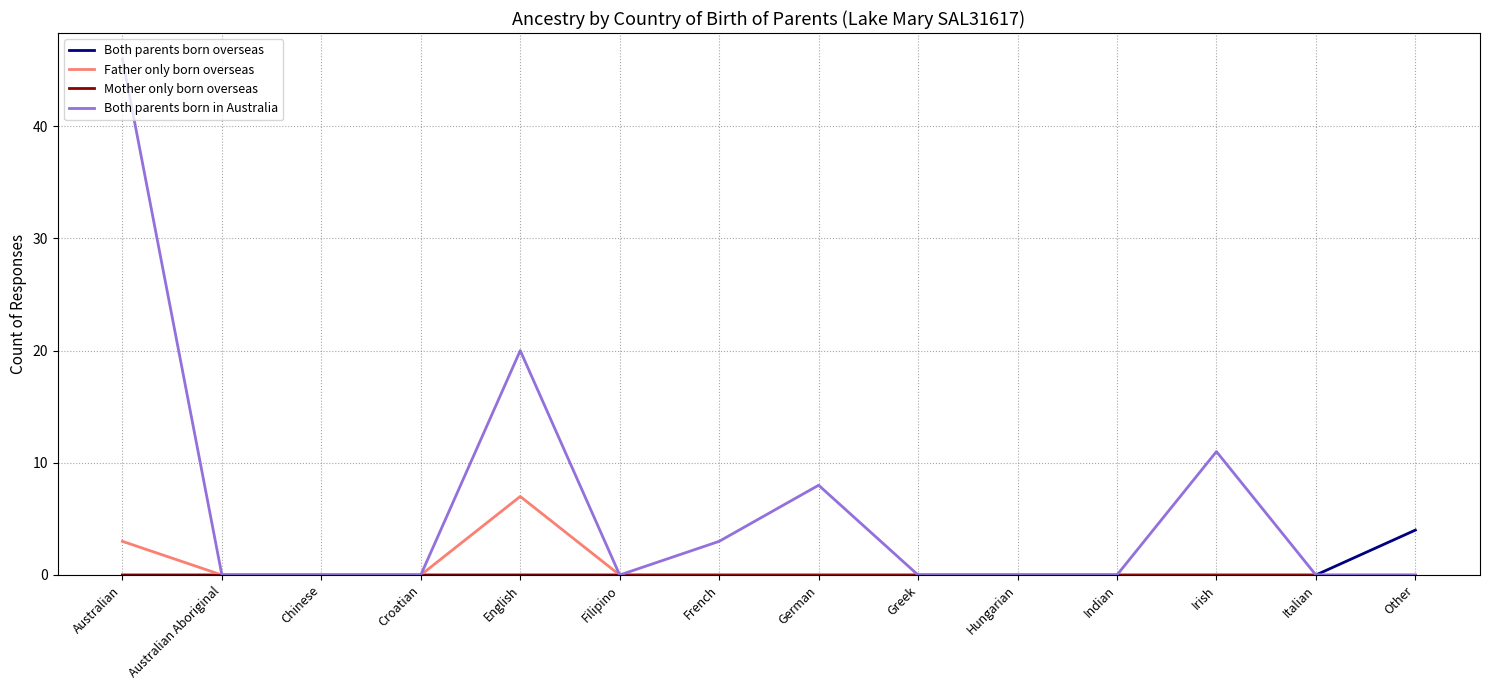

Does the chart have visible grid lines?

Yes